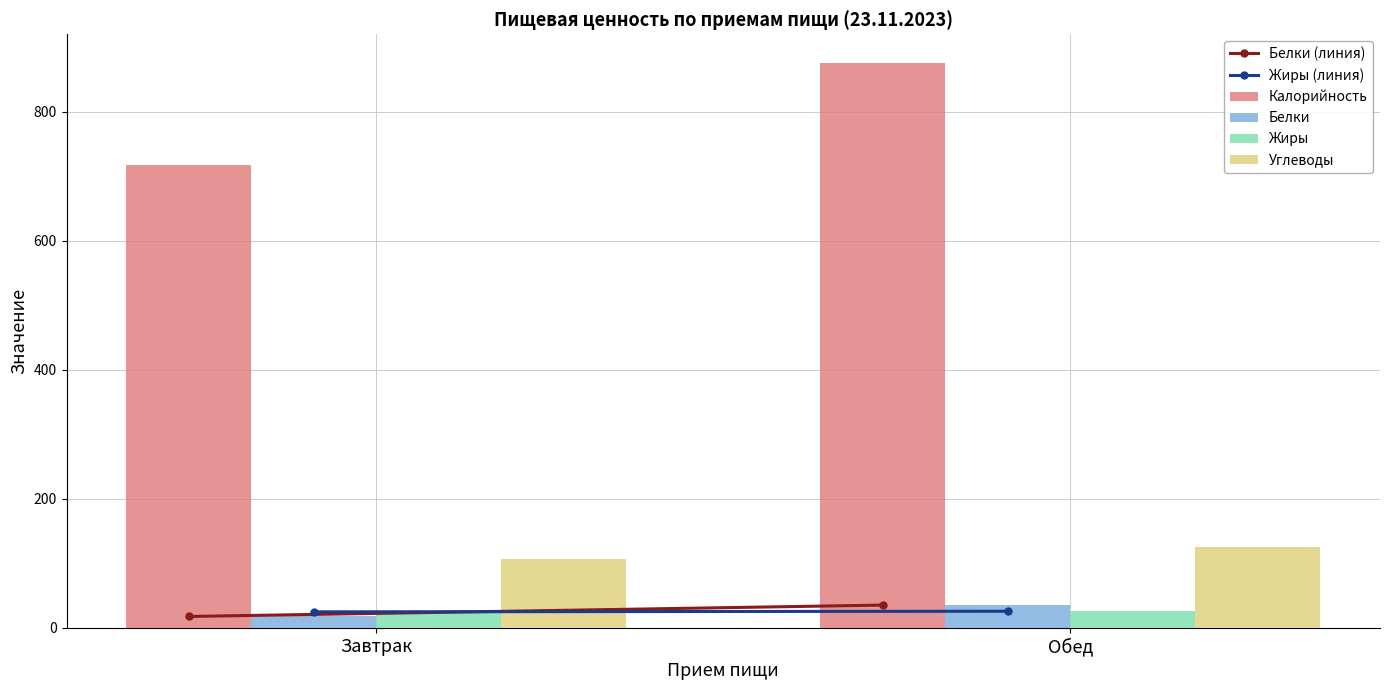

At which label does Калорийность reach its peak?

Обед